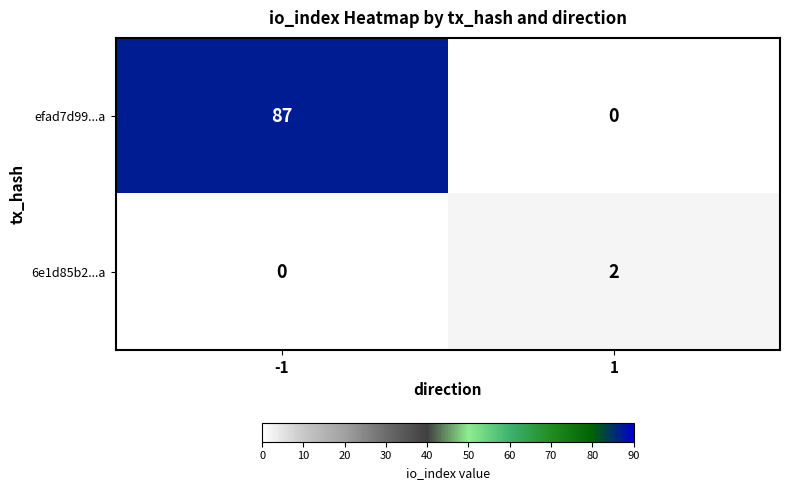

What is the maximum value for efad7d99...a?

87